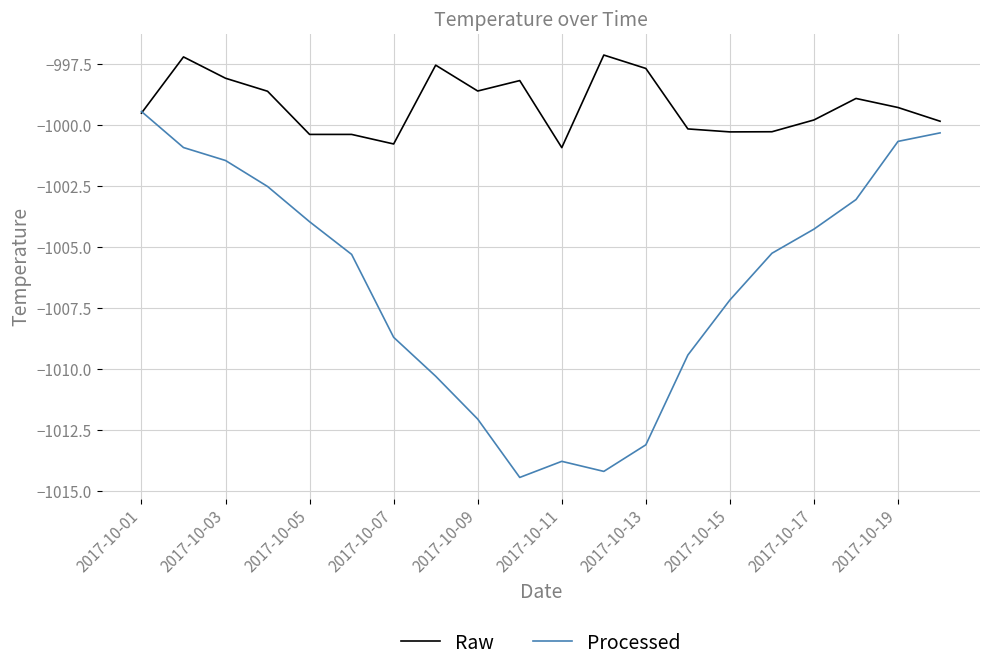

What is the smallest value displayed?

-1014.4